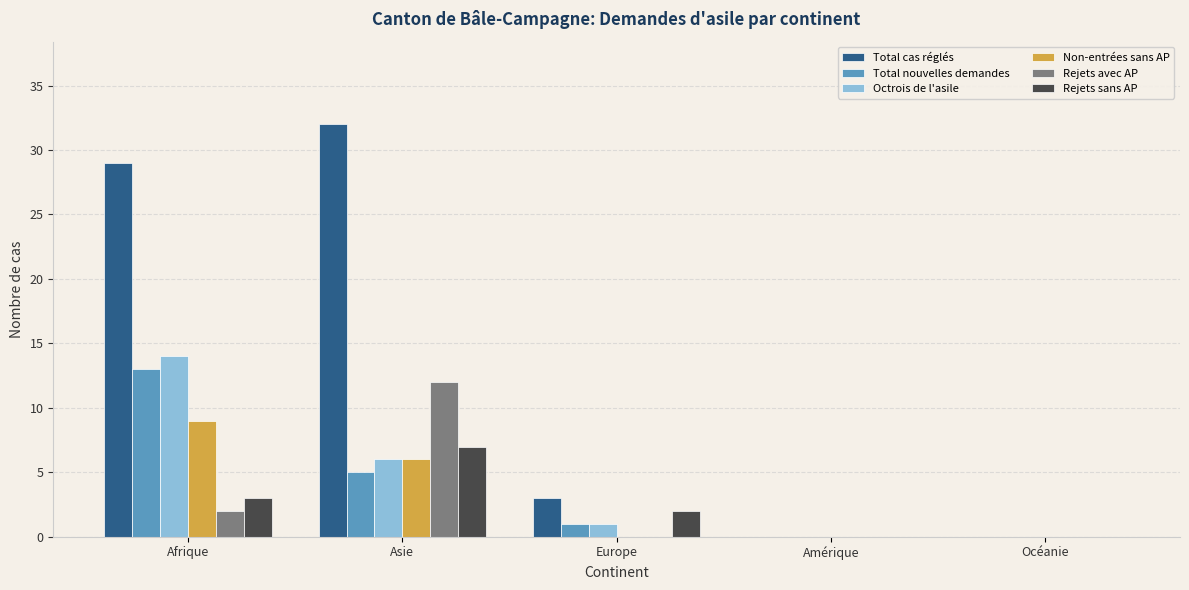

How many distinct data groups are displayed?

6